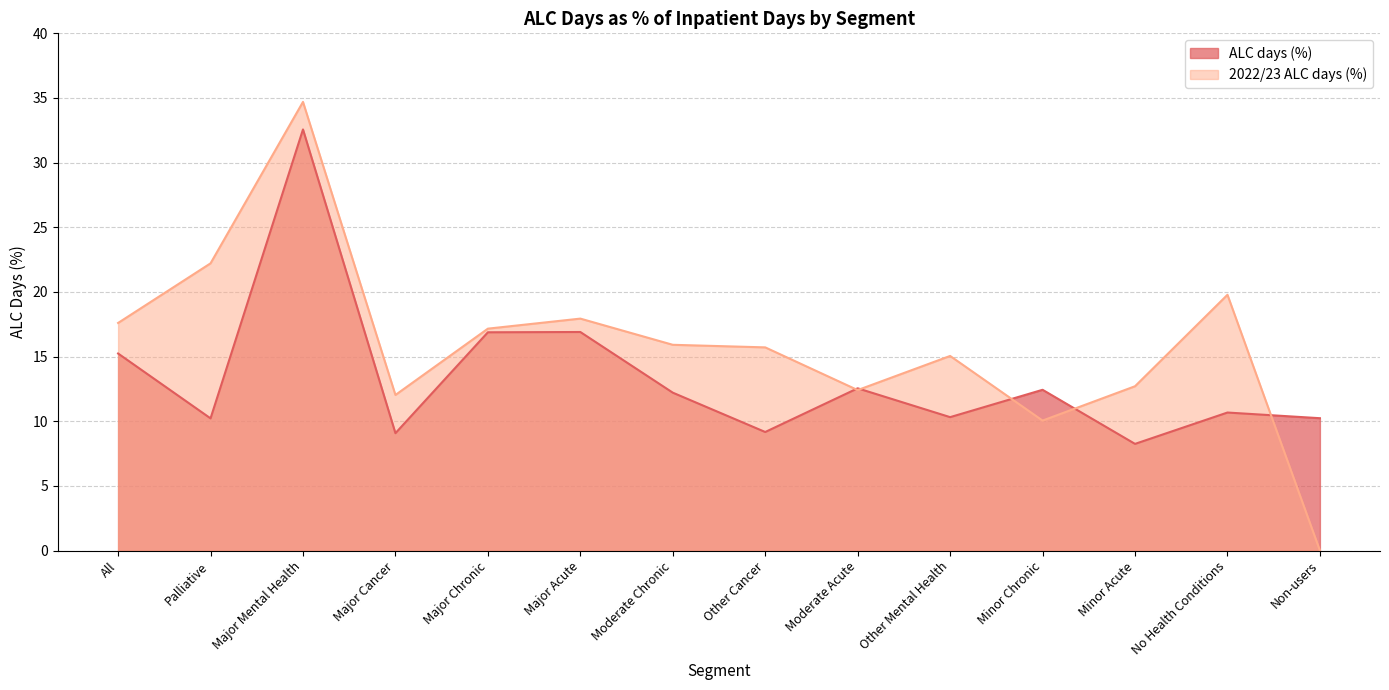

What is the spread (max minus min) of values at Other Mental Health?

4.7